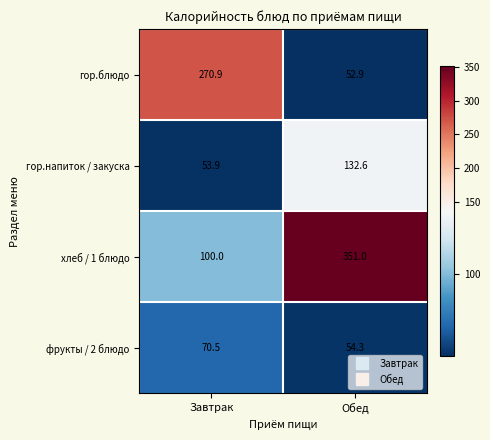

How many data points does each series have?

2